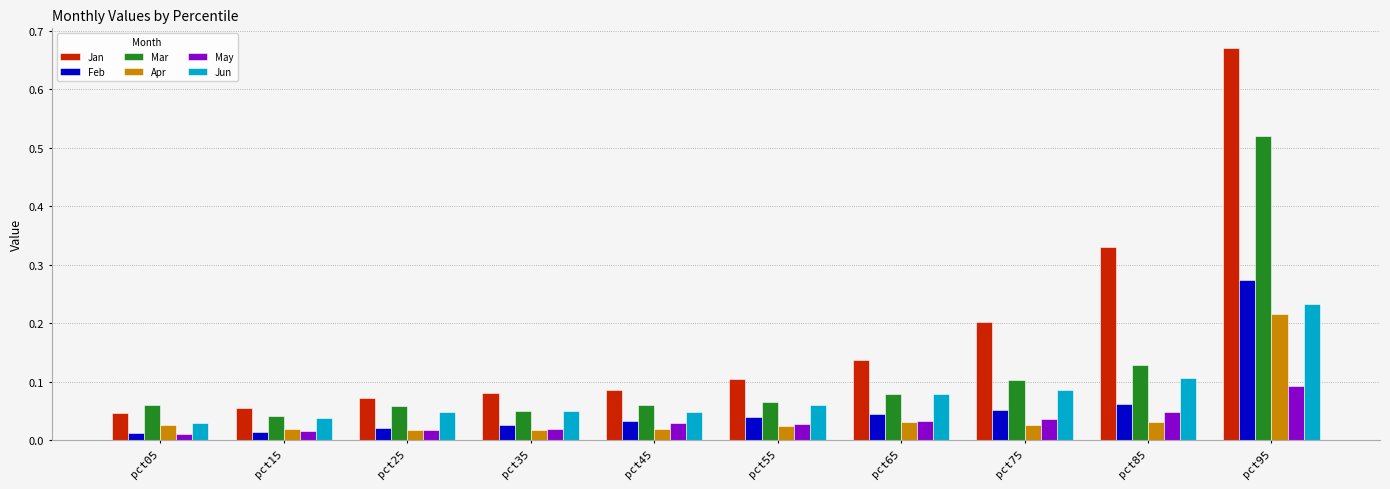

The value of May at pct45 is 0.1. True or false?

False